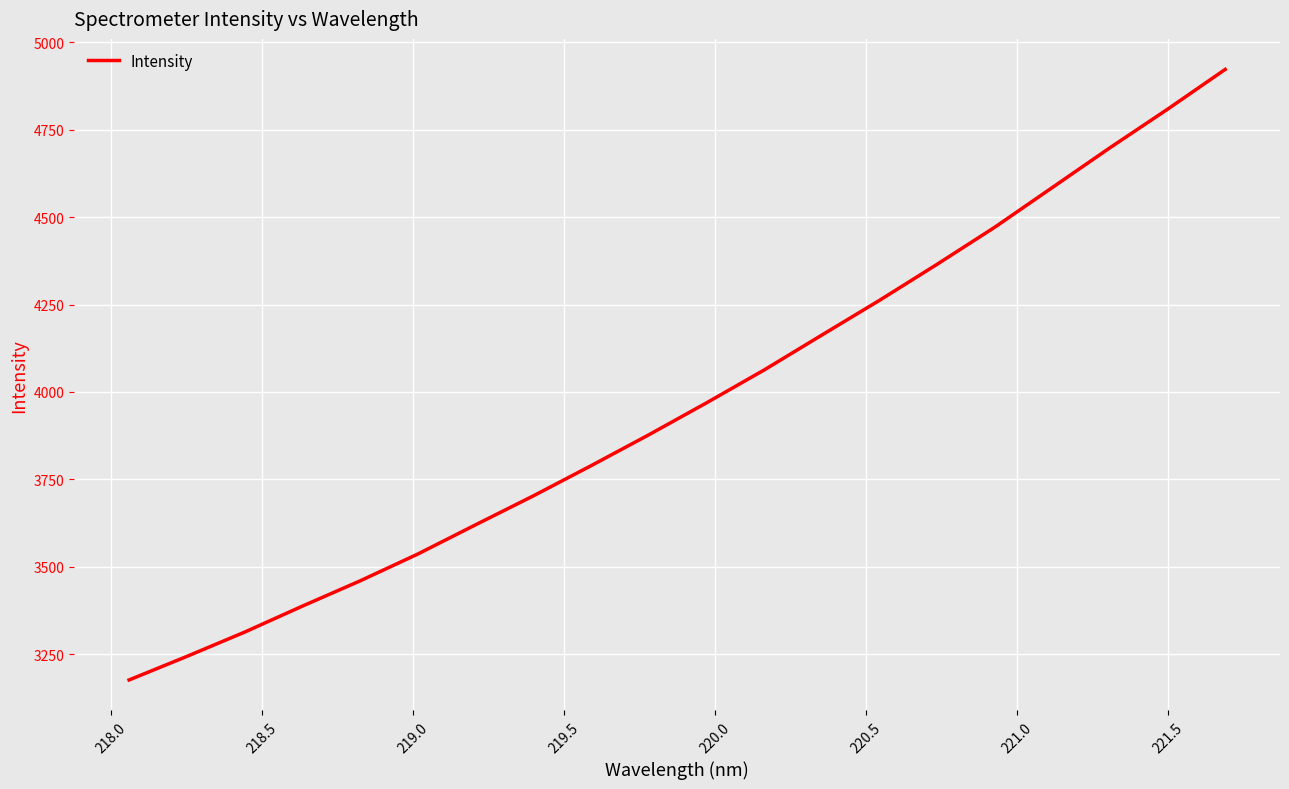

What is the difference between the maximum and minimum values?

1745.0